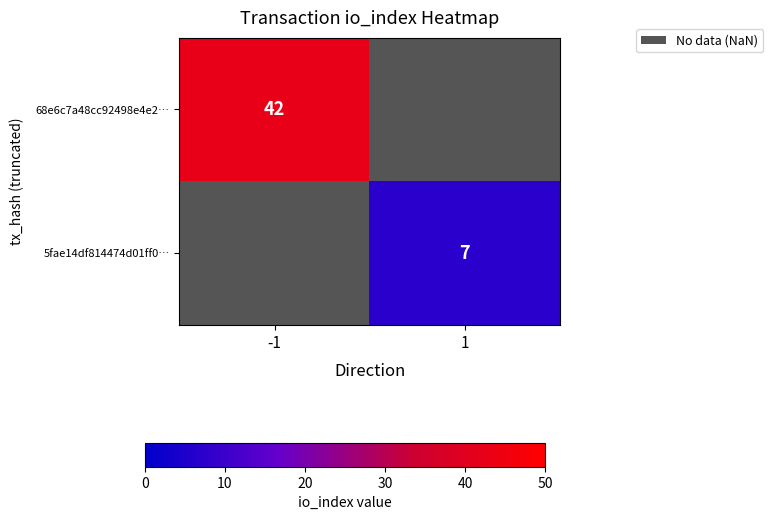

Is it true that 68e6c7a48cc92498e4e2… equals 27 at -1?

False